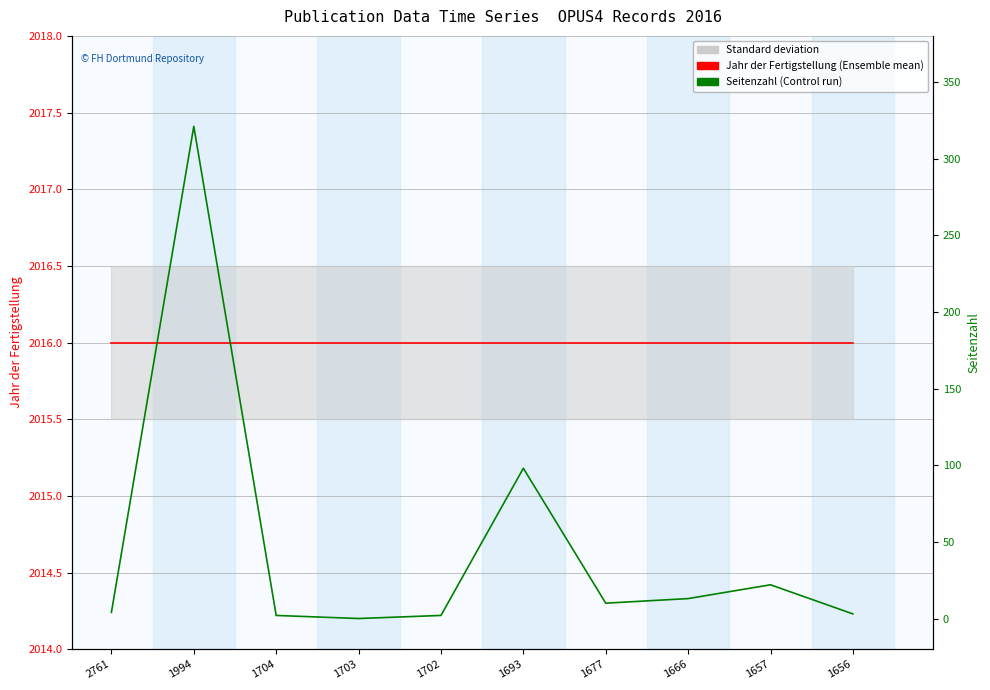

List the series in order of their peak value, highest first.

Jahr der Fertigstellung, Seitenzahl